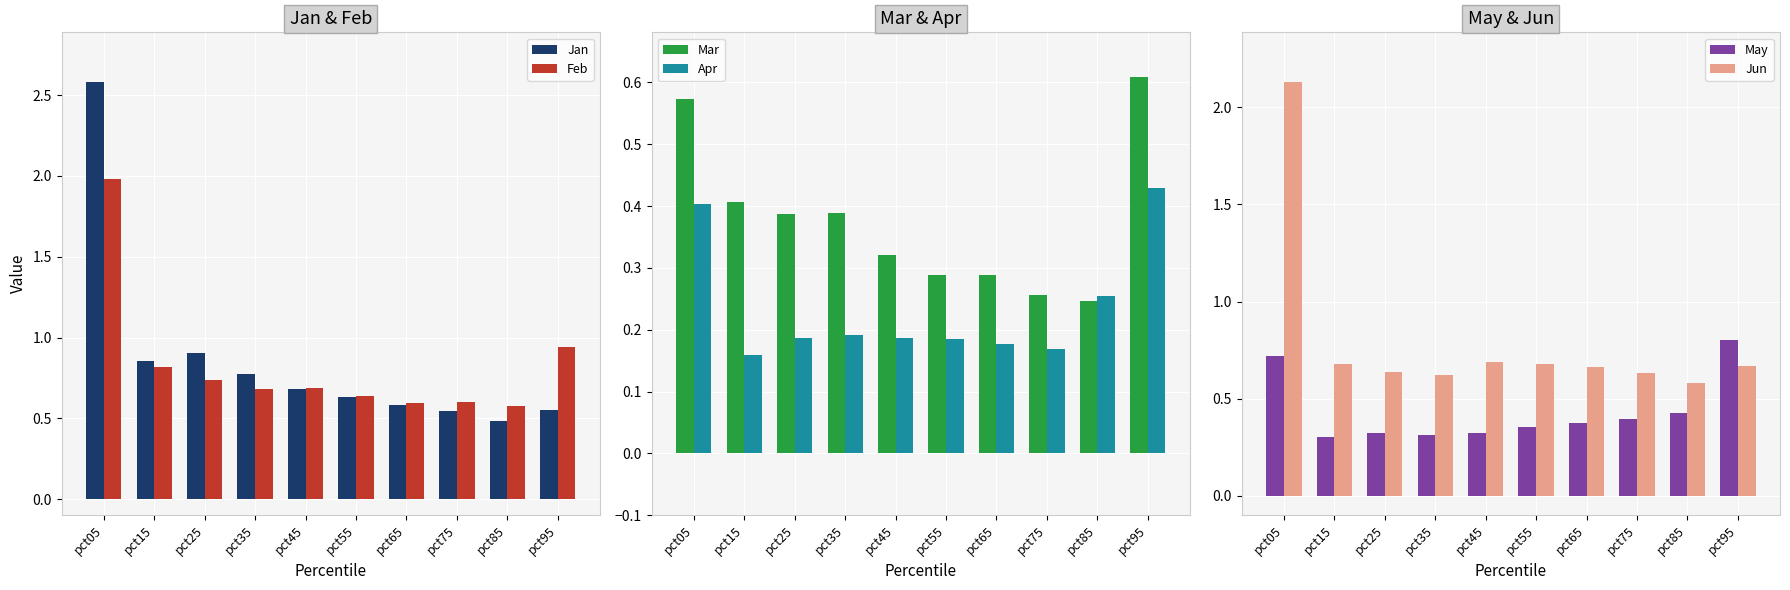

Reading left to right, list all the values displayed in this chart.

Jan: pct05=2.6	pct15=0.9	pct25=0.9	pct35=0.8	pct45=0.7	pct55=0.6	pct65=0.6	pct75=0.5	pct85=0.5	pct95=0.6
Feb: pct05=2.0	pct15=0.8	pct25=0.7	pct35=0.7	pct45=0.7	pct55=0.6	pct65=0.6	pct75=0.6	pct85=0.6	pct95=0.9
Mar: pct05=0.6	pct15=0.4	pct25=0.4	pct35=0.4	pct45=0.3	pct55=0.3	pct65=0.3	pct75=0.3	pct85=0.2	pct95=0.6
Apr: pct05=0.4	pct15=0.2	pct25=0.2	pct35=0.2	pct45=0.2	pct55=0.2	pct65=0.2	pct75=0.2	pct85=0.3	pct95=0.4
May: pct05=0.7	pct15=0.3	pct25=0.3	pct35=0.3	pct45=0.3	pct55=0.4	pct65=0.4	pct75=0.4	pct85=0.4	pct95=0.8
Jun: pct05=2.1	pct15=0.7	pct25=0.6	pct35=0.6	pct45=0.7	pct55=0.7	pct65=0.7	pct75=0.6	pct85=0.6	pct95=0.7